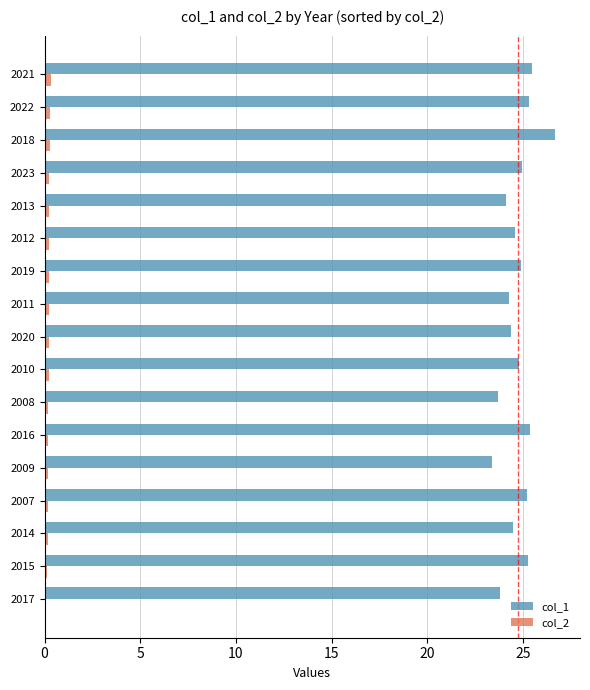

What is the difference between the maximum and minimum values in the col_2 series?

0.3